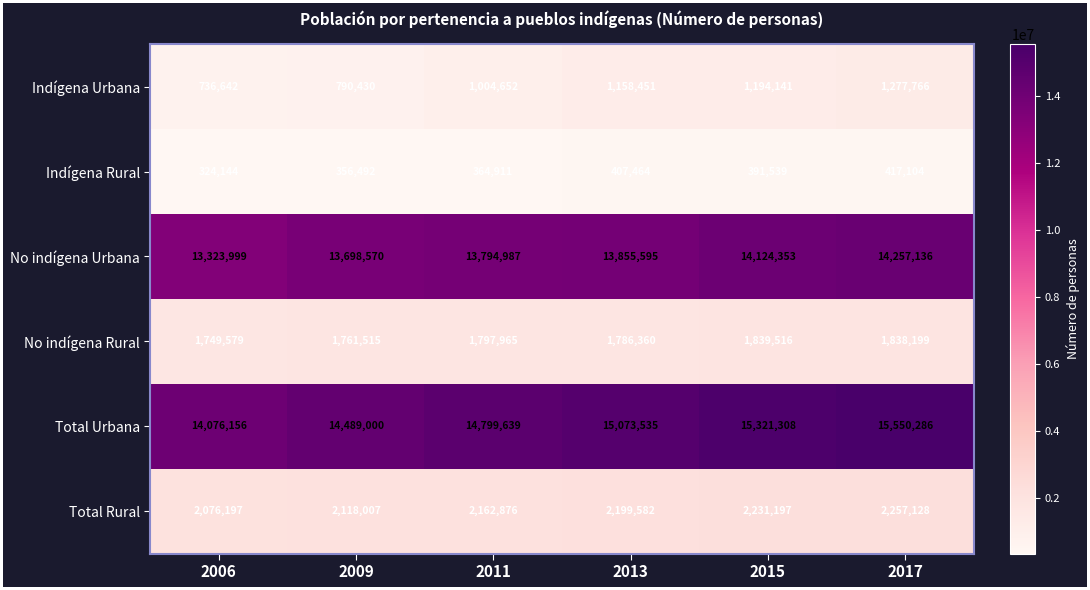

Where is Indígena Urbana nearest to the value 1007204?

2011